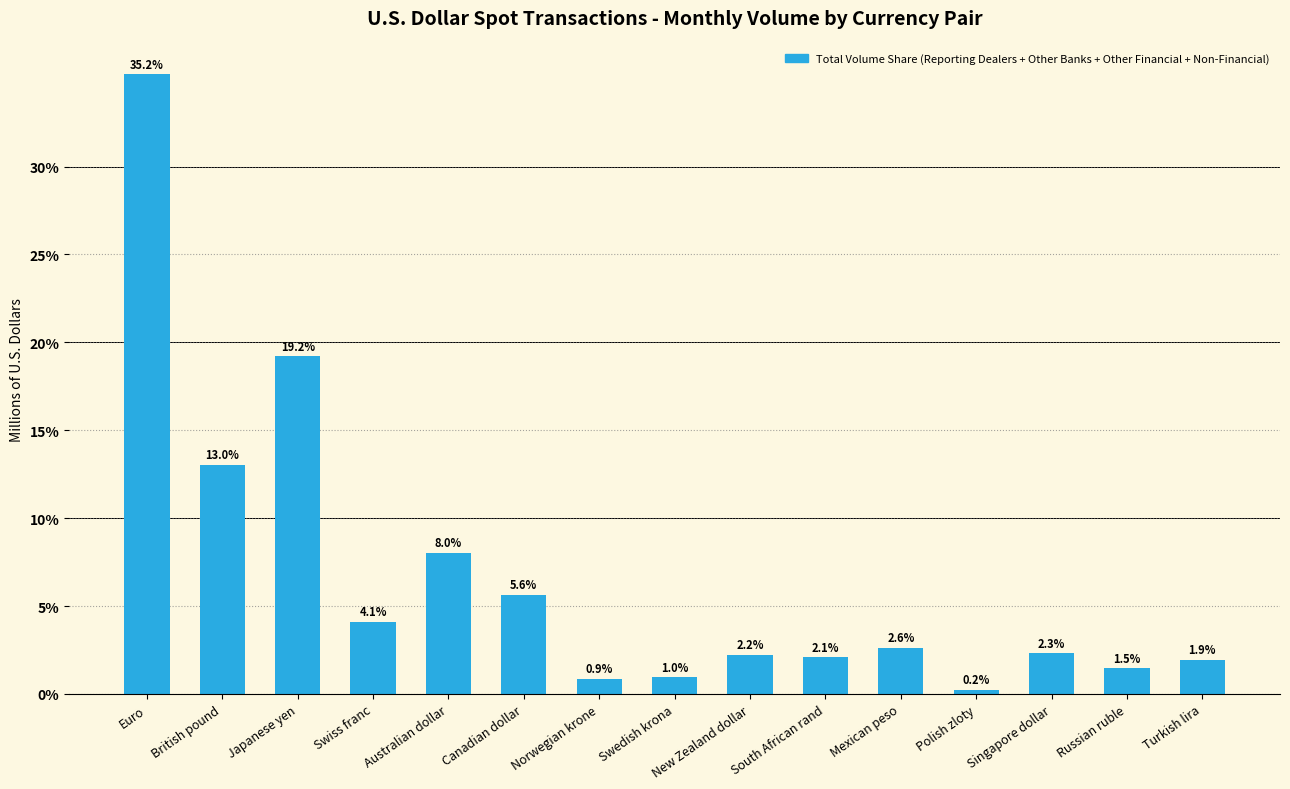

What position from the left is Australian dollar?

5